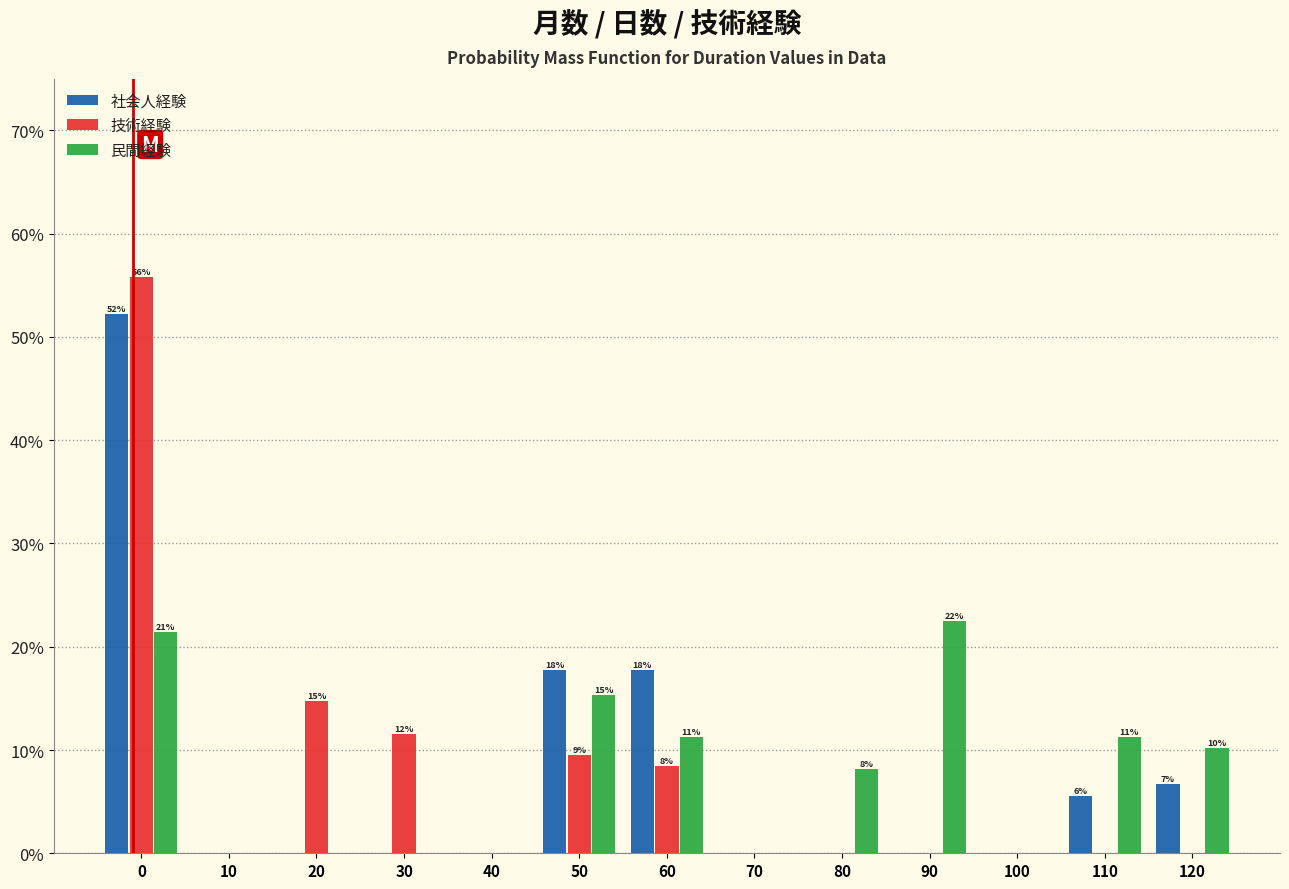

What are all the series names shown in the legend?

社会人経験, 技術経験, 民間経験